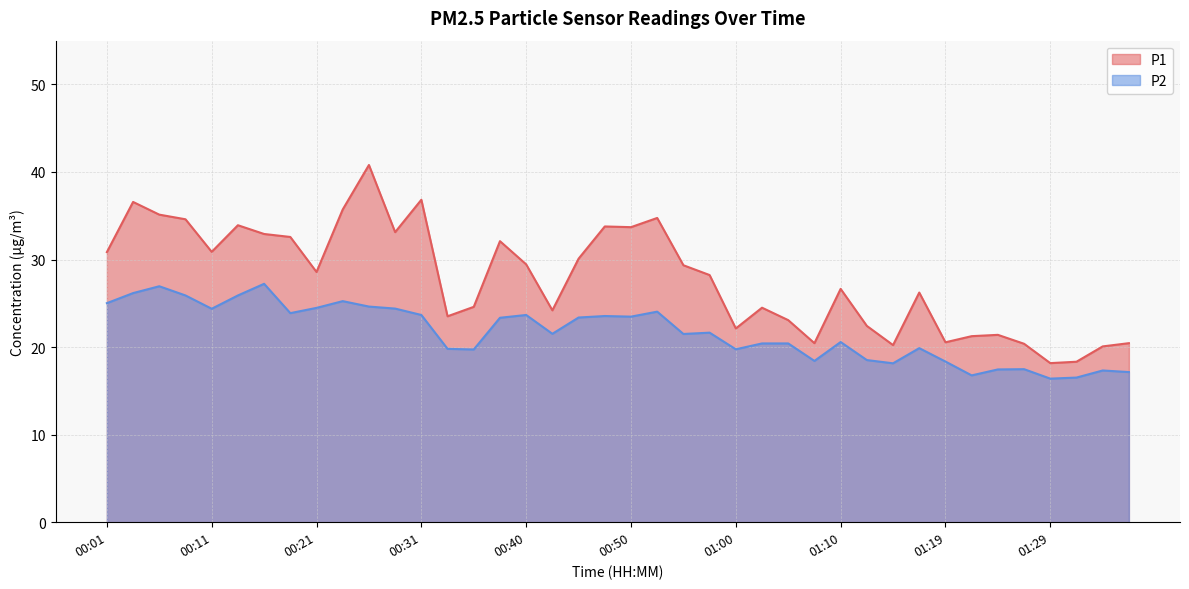

What is the label of the 10th point from the right?

01:14